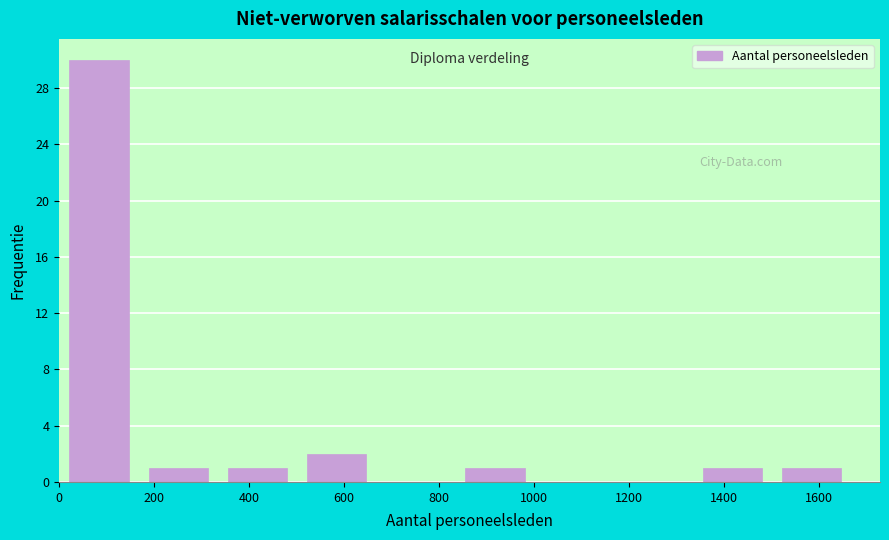

Reading left to right, transcribe this chart: for each bar, give the range it covers on the x-axis and its height. Neither the bar edges nor the heights are printed on the chart, so give them approximately, as read against the axes.

0 to 160: 30
160 to 340: 1
340 to 500: 1
500 to 660: 2
660 to 840: 0
840 to 1000: 1
1000 to 1160: 0
1160 to 1340: 0
1340 to 1500: 1
1500 to 1660: 1